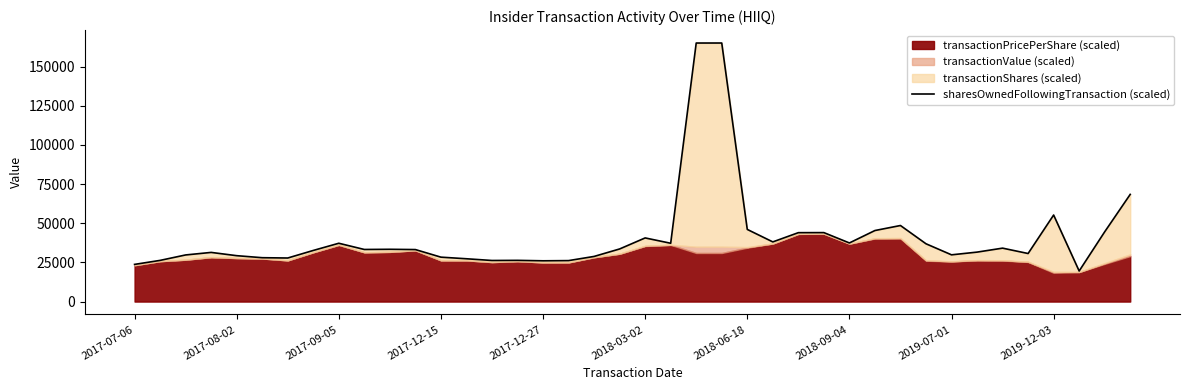

Does the chart have visible grid lines?

No